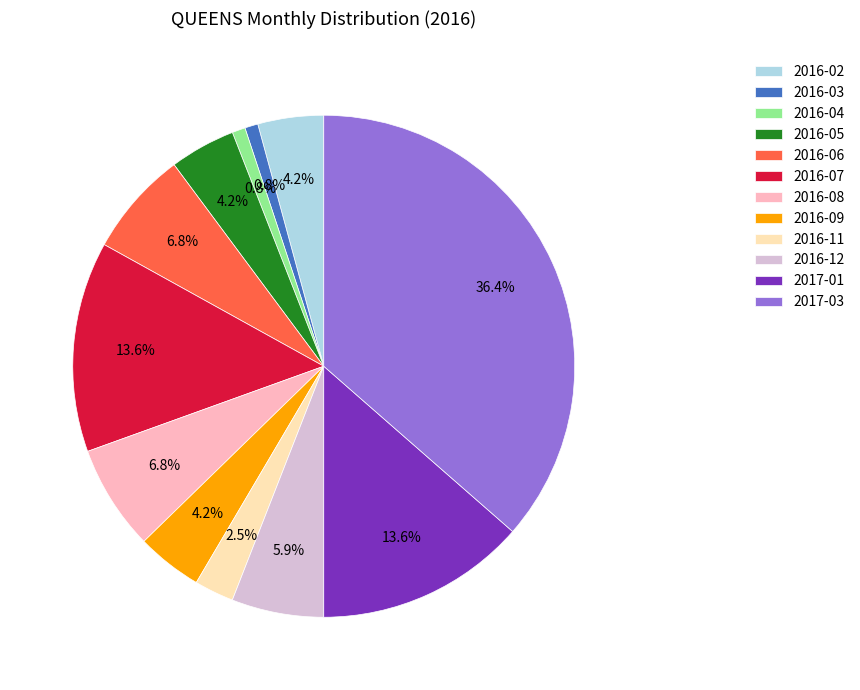

Approximately how many times larger is the value at 2016-09 compared to 2016-04?

5.0